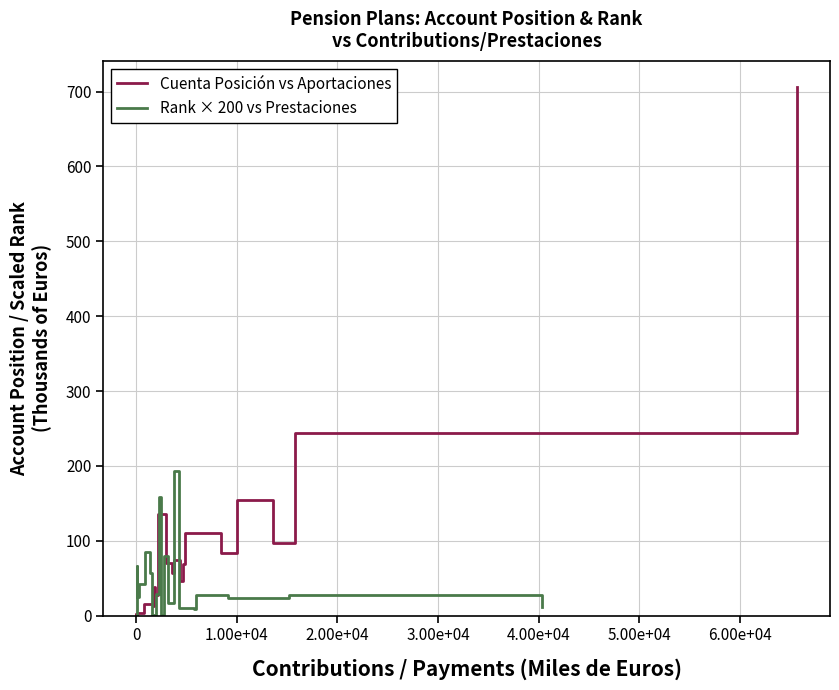

How many lines are shown in the chart?

2